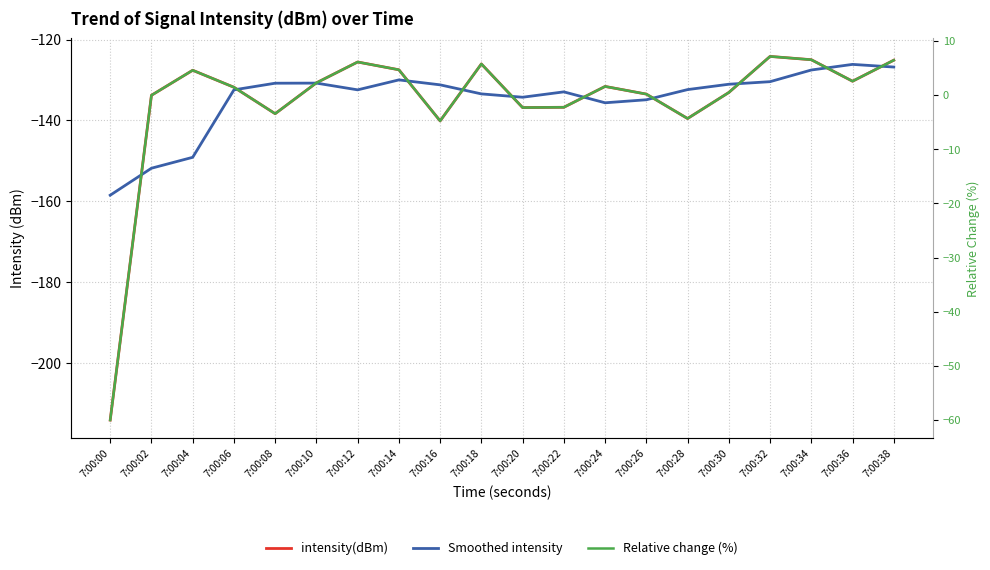

Which has a higher value, 7:00:24 or 7:00:26?

7:00:24